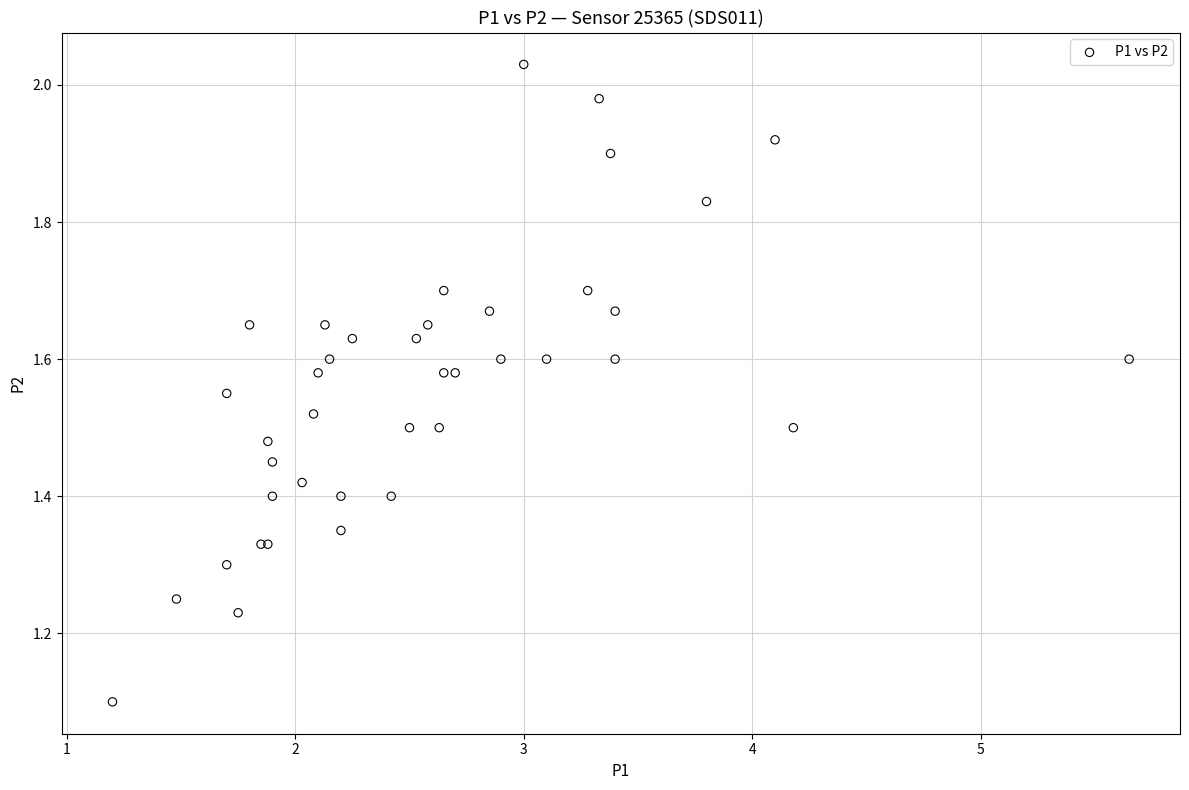

What Y value in the scatter plot is closest to 1?

1.1